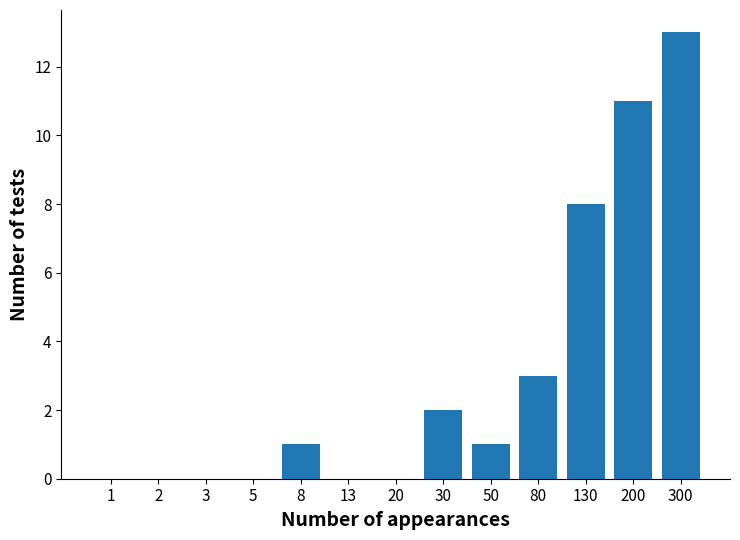

Reading right to left, transcribe all the data shown in this chart.

300=13	200=11	130=8	80=3	50=1	30=2	20=0	13=0	8=1	5=0	3=0	2=0	1=0